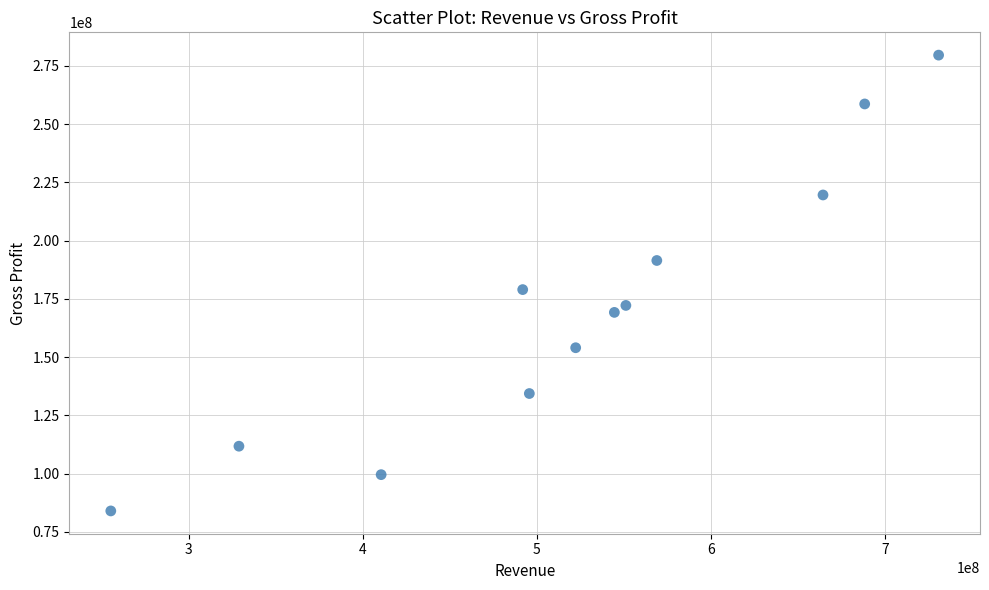

What Y value in the scatter plot is closest to 181769500?

178953000